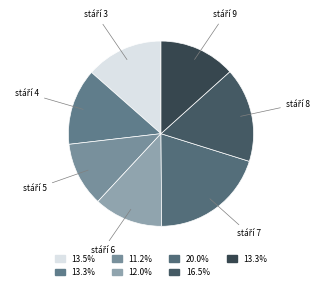

Is there any slice that represents more than half of the pie?

No